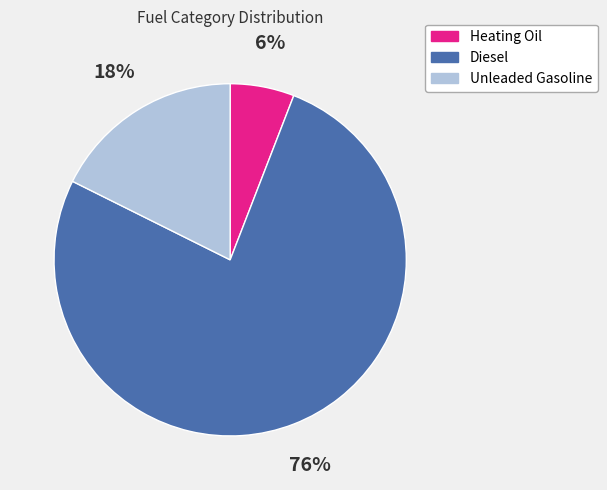

To the nearest percent, what is the average slice percentage?

33%